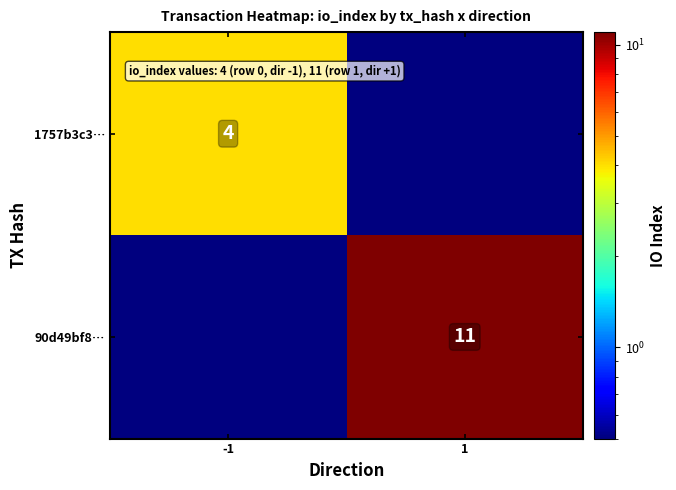

The value of 90d49bf8… at 1 is 11.0. True or false?

True